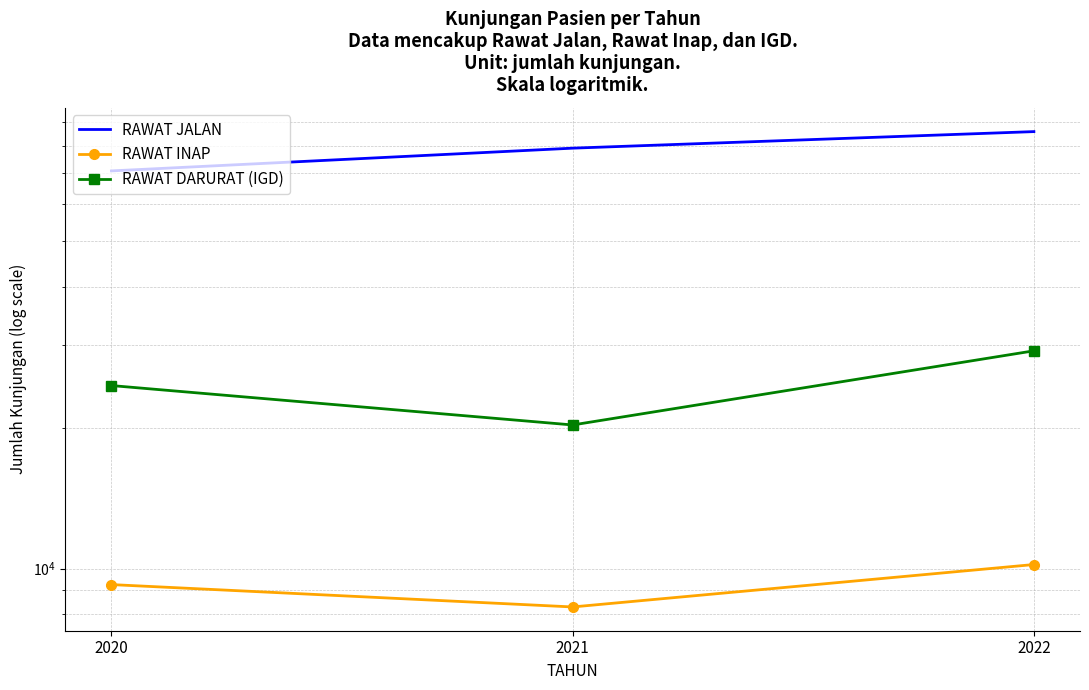

How many RAWAT JALAN values are between 70711 and 85788?

3